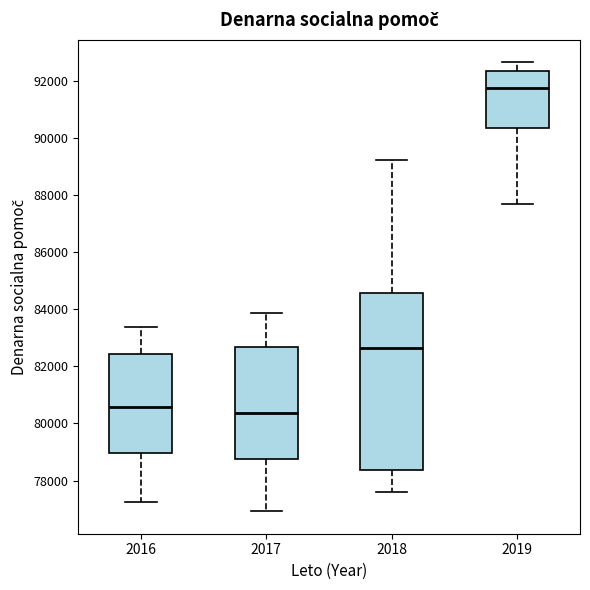

Reading left to right, read every box against the y-axis: the position of its median line, the range the box covers, and the ends of its whiskers. The values are not printed on the chart, so give them approximately, as read against the axis.

2016: median 80600, box 79000 to 82400, whiskers 77200 to 83400
2017: median 80400, box 78800 to 82600, whiskers 77000 to 83800
2018: median 82600, box 78400 to 84600, whiskers 77600 to 89200
2019: median 91800, box 90400 to 92400, whiskers 87600 to 92600